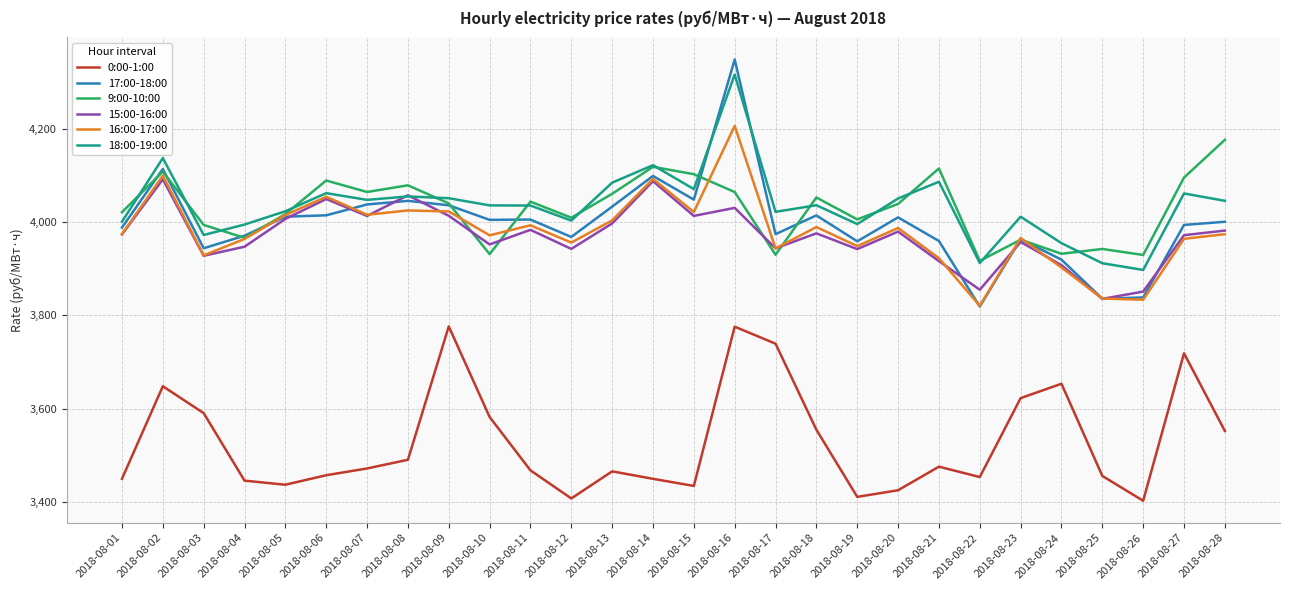

What is the total value across all series at 2018-08-14?

23970.7